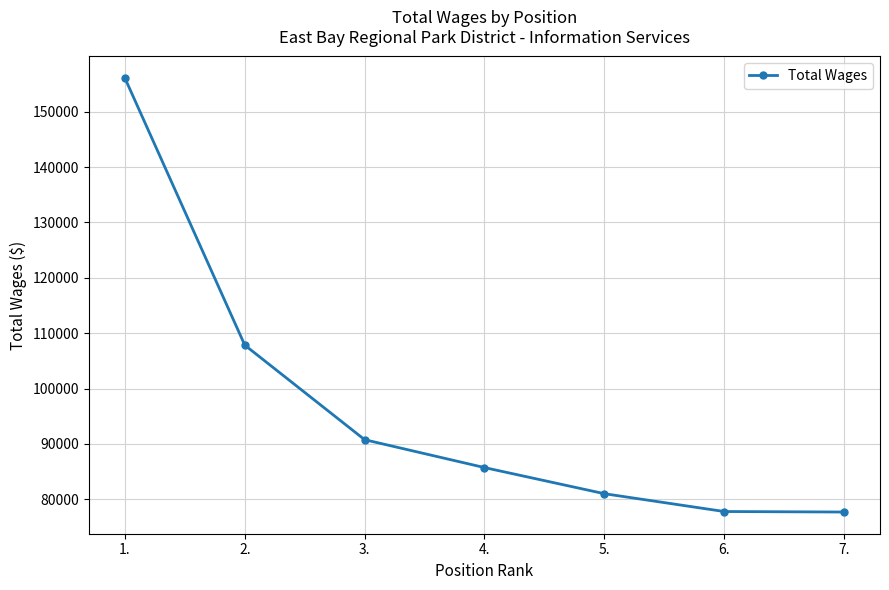

What is the value of the 3rd point from the left?

90766